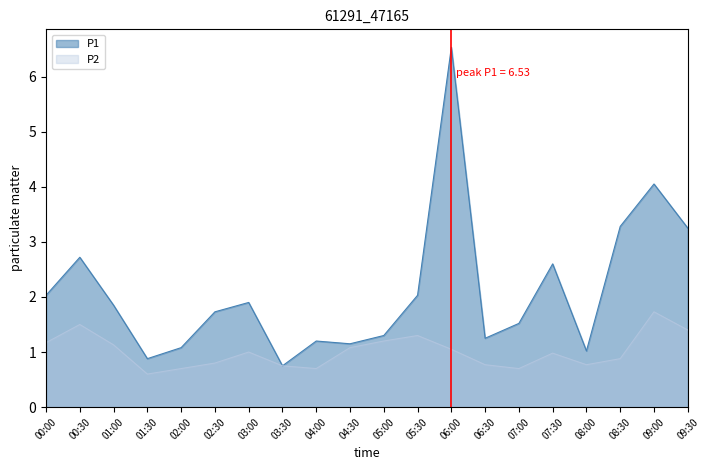

What is the label of the 13th point from the left?

06:00